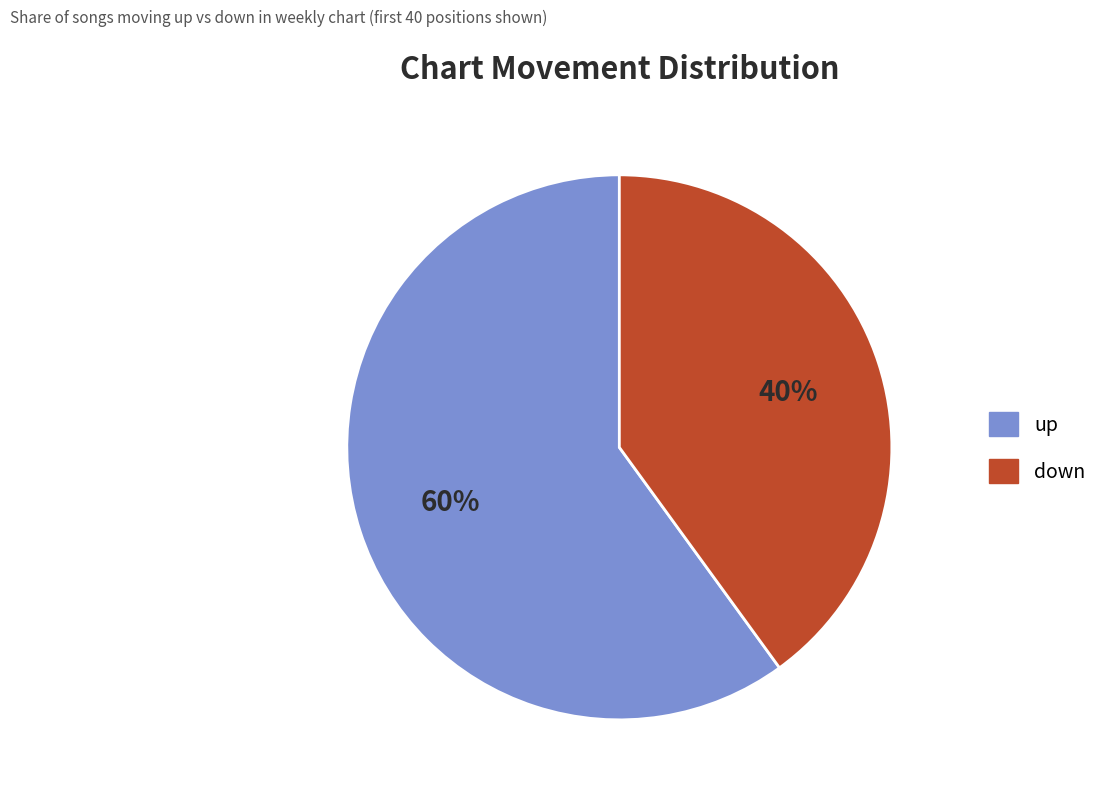

What is the majority slice?

up